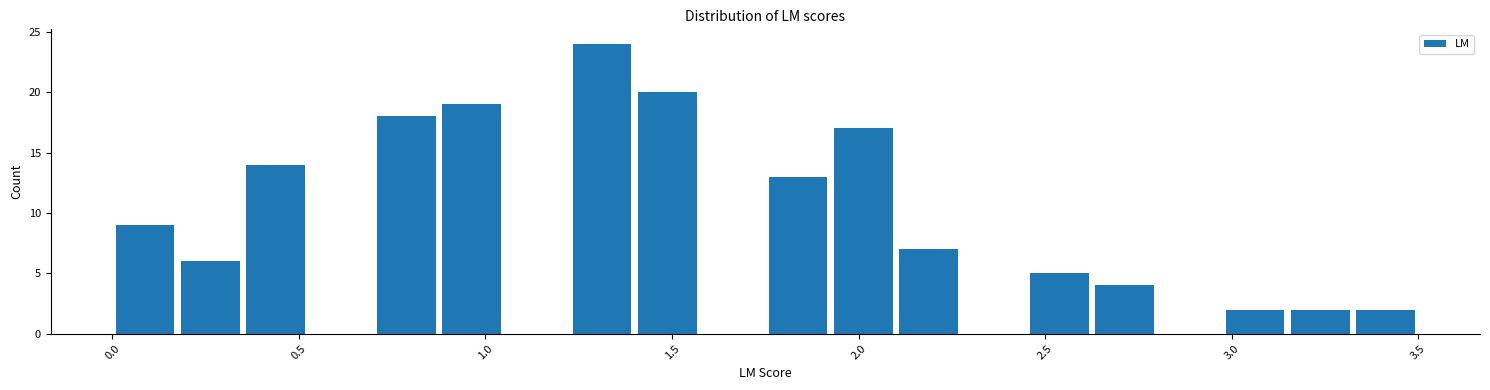

Read against the x-axis, roughly where is the centre of the tallest bar?

1.30